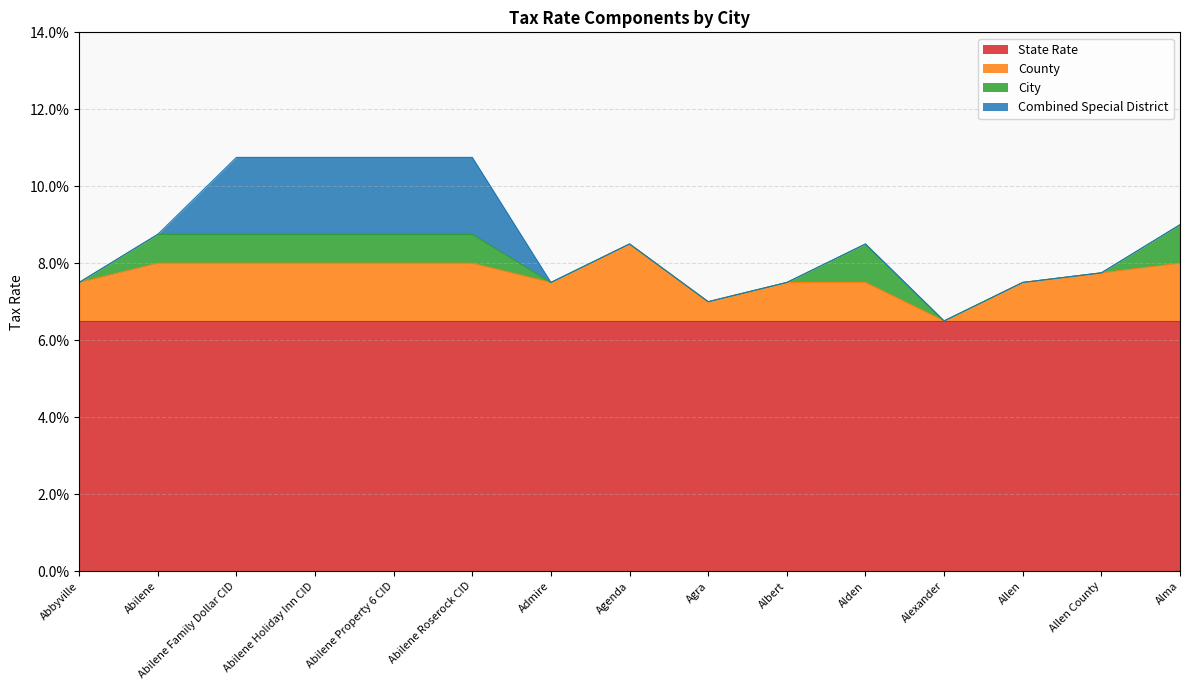

How many values in County are above zero?

14